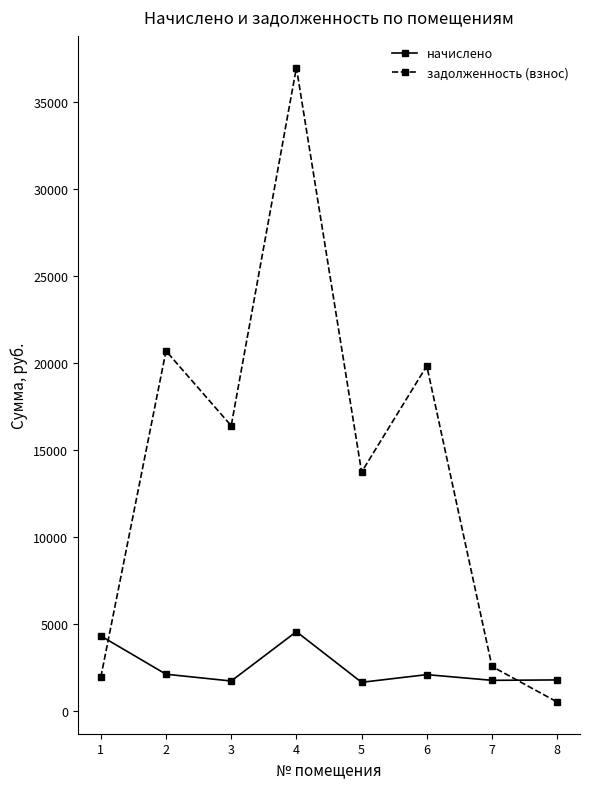

In задолженность (взнос), how many points are higher than both neighbors (excluding endpoints)?

3